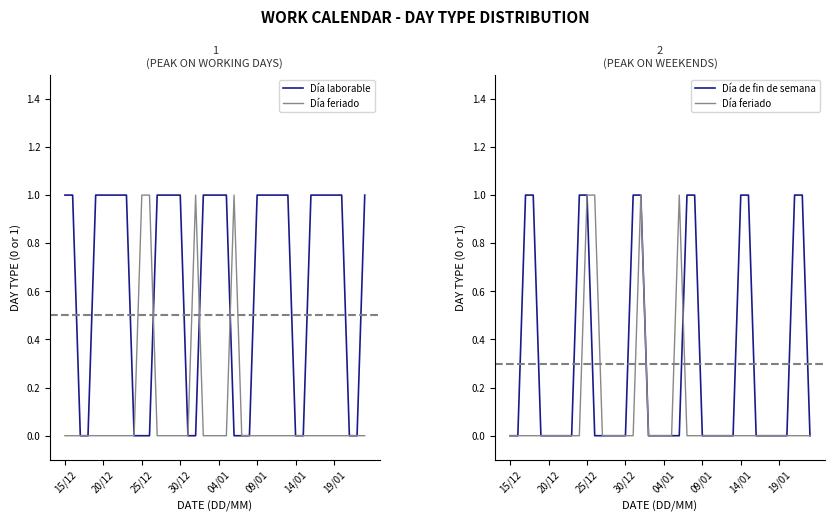

True or false: Día de fin de semana has a value of 0 at 26.

True